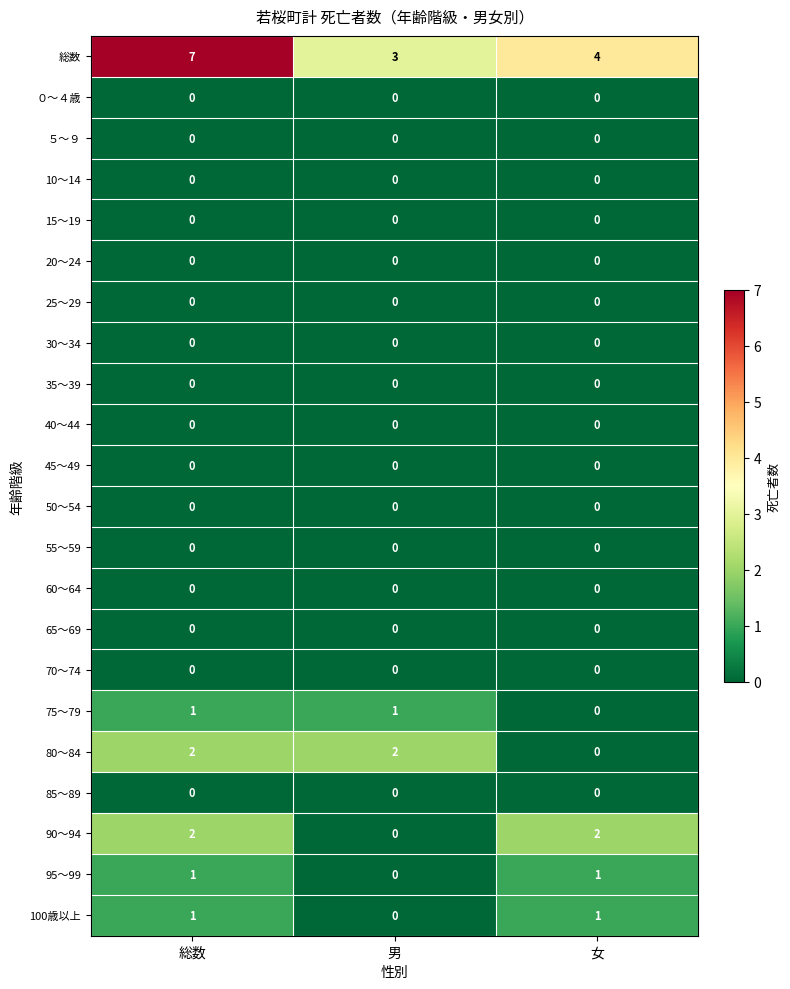

Which series has the largest range (max minus min)?

総数